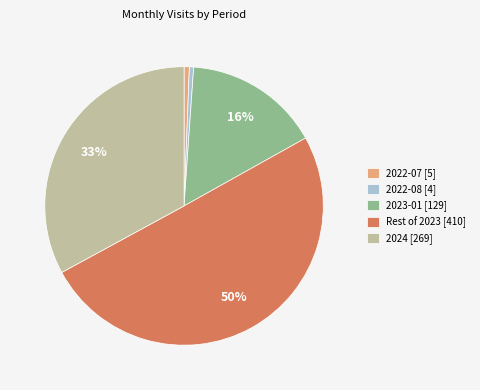

To the nearest percent, what portion does 2024 [269] represent?

33%